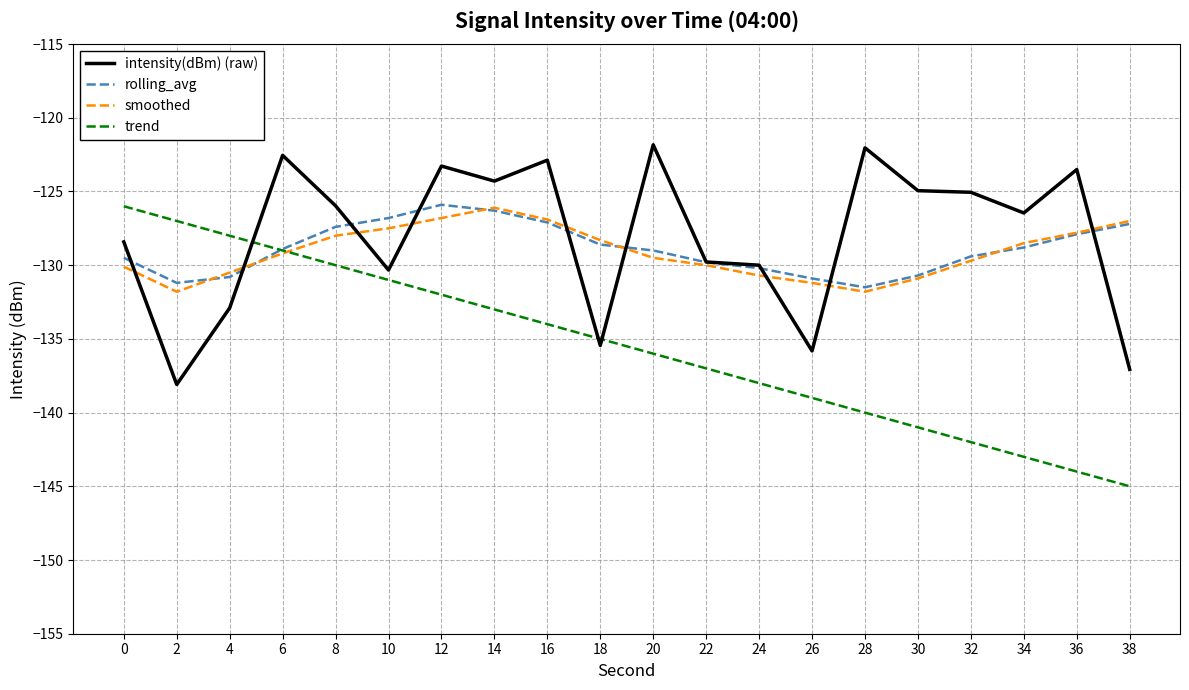

What value does the rolling_avg series have at 18?

-128.6